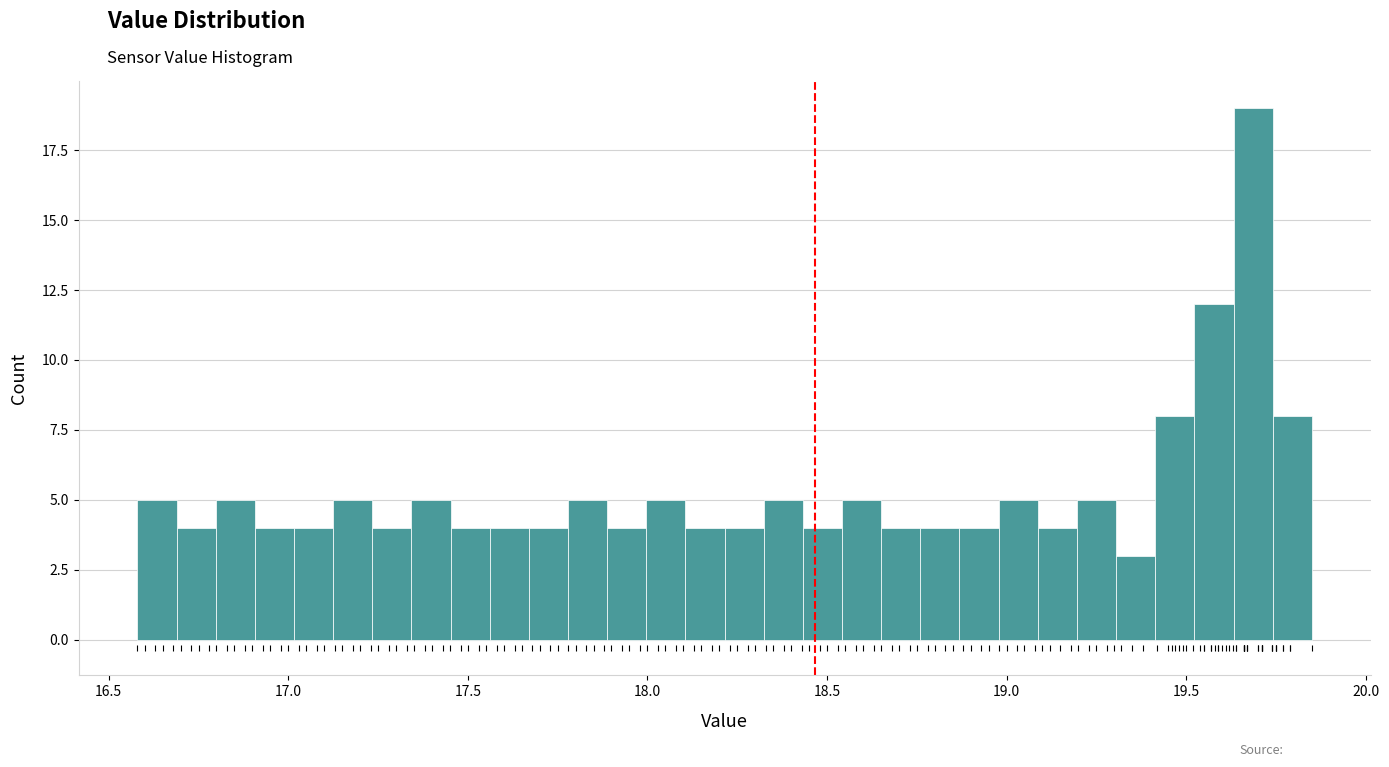

Around what value on the x-axis is the tallest bar? Give the approximate position of its centre, as read against the axis.

19.70